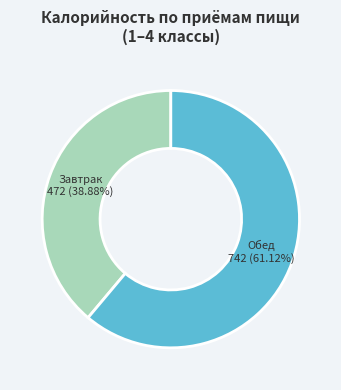

Does any single category account for the majority?

Yes